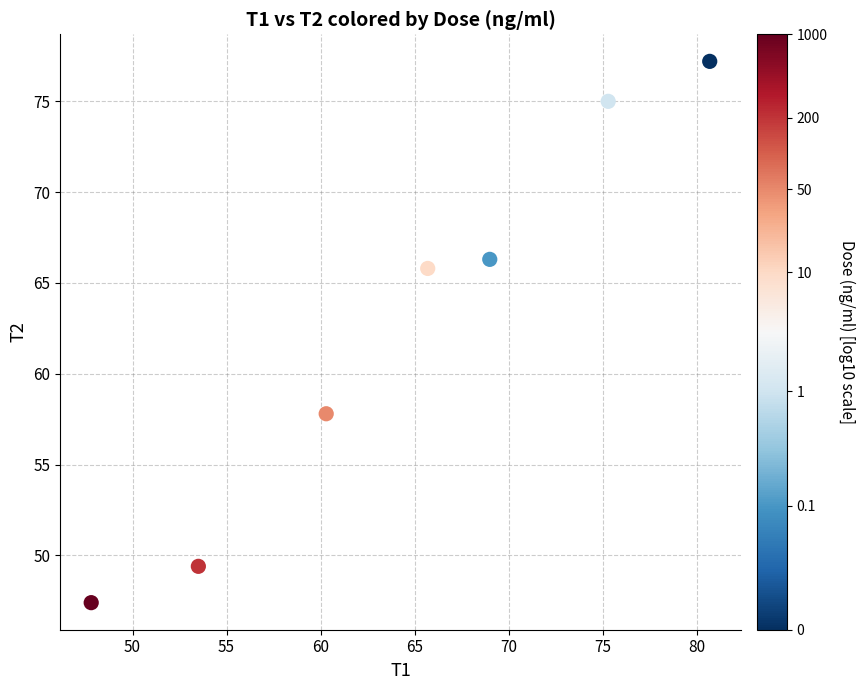

What is the range of X values (max minus min)?

32.9